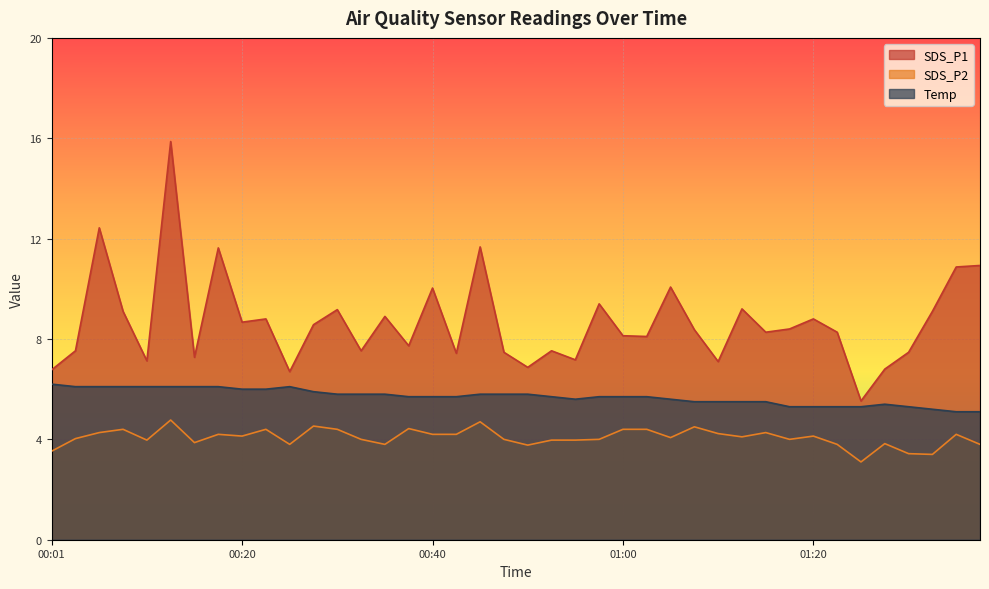

Does the chart display data point markers on the line(s)?

No